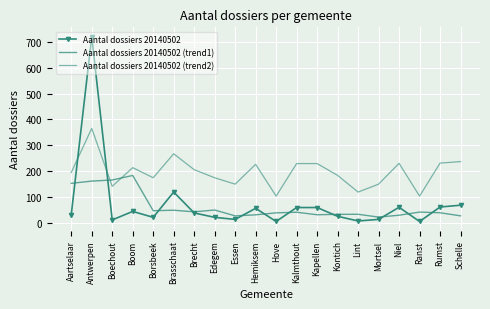

What is the minimum value for Aantal dossiers 20140502?

5.0